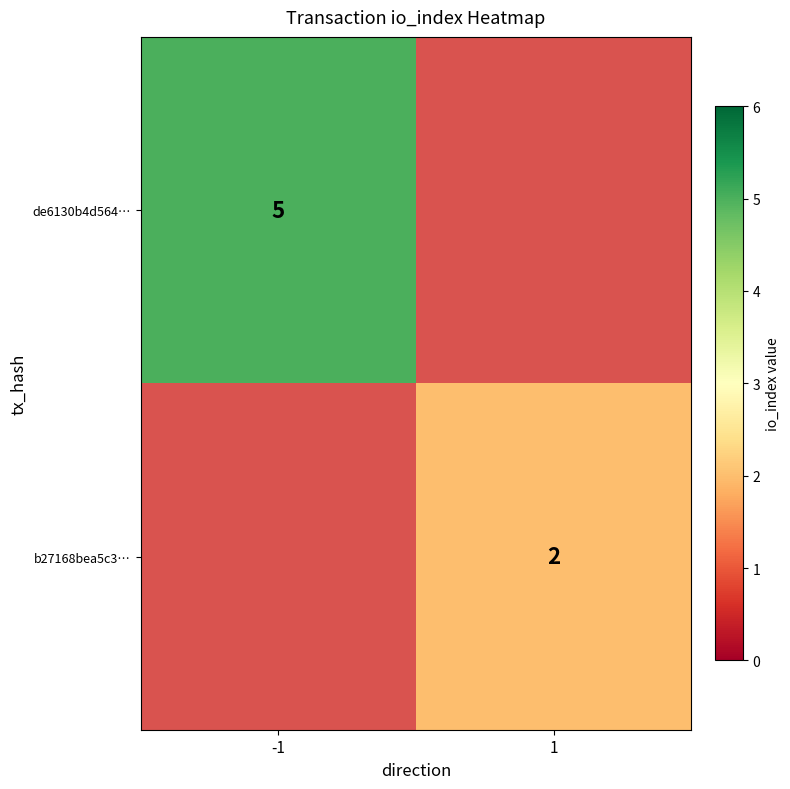

Count the number of data series in this chart.

2